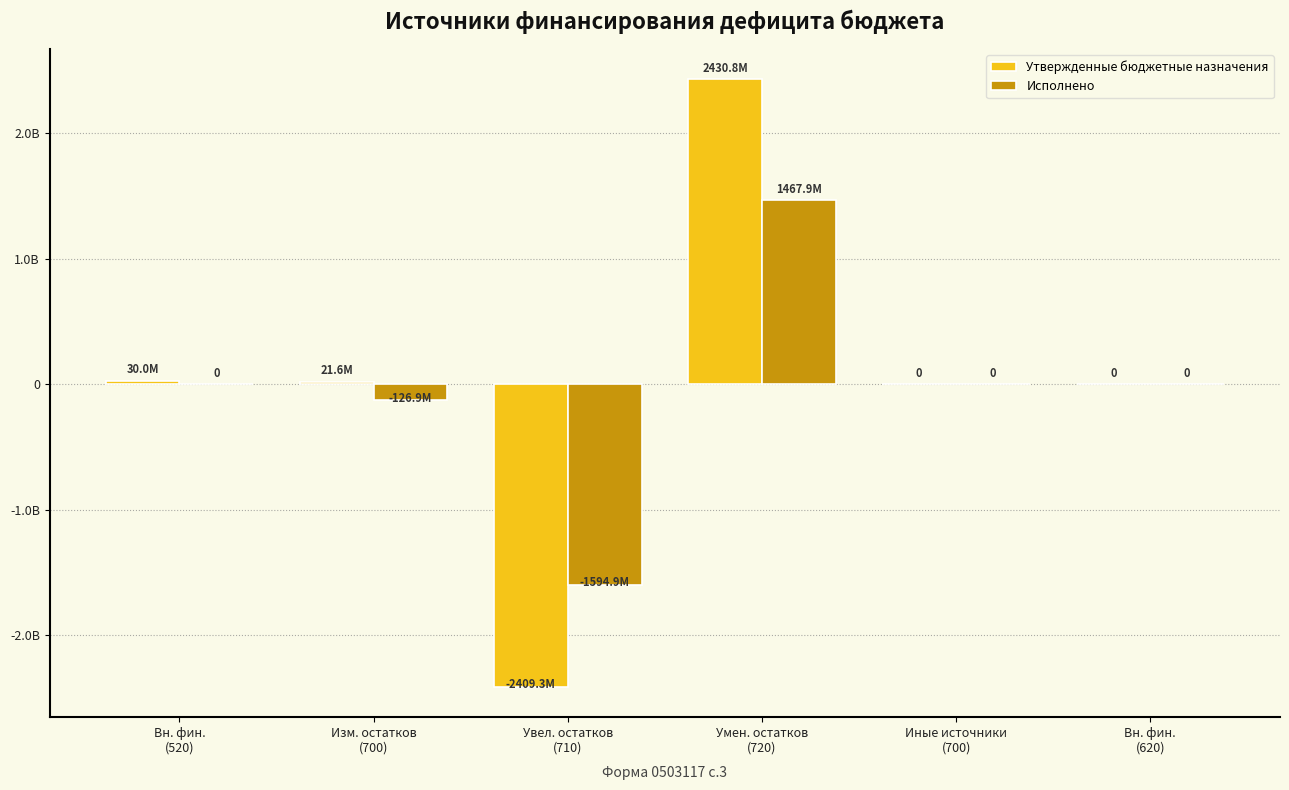

Between Умен. остатков
(720) and Вн. фин.
(620), which series saw the biggest shift?

Утвержденные бюджетные назначения